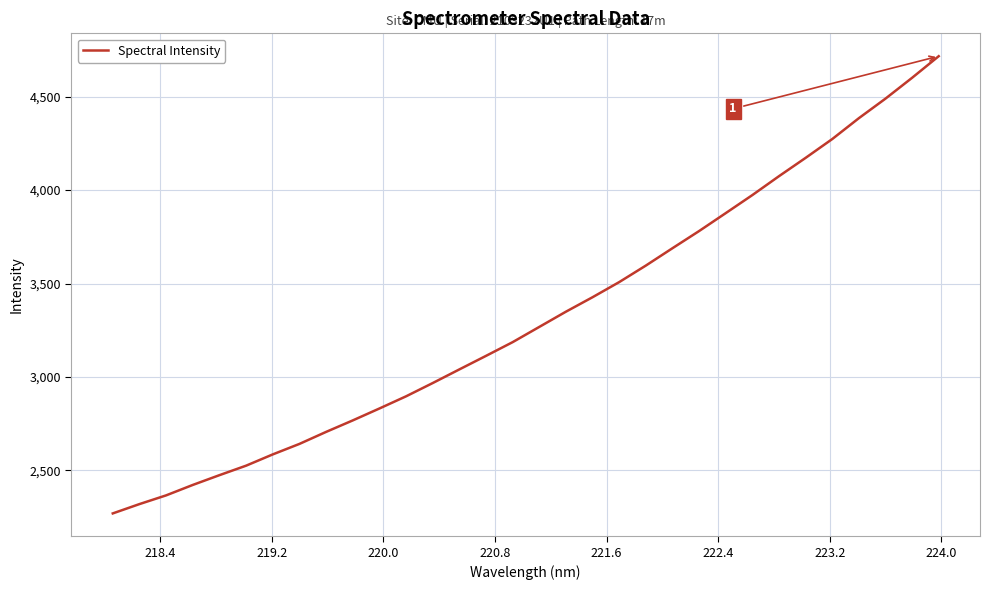

What is the difference between the maximum and minimum values?

2446.3